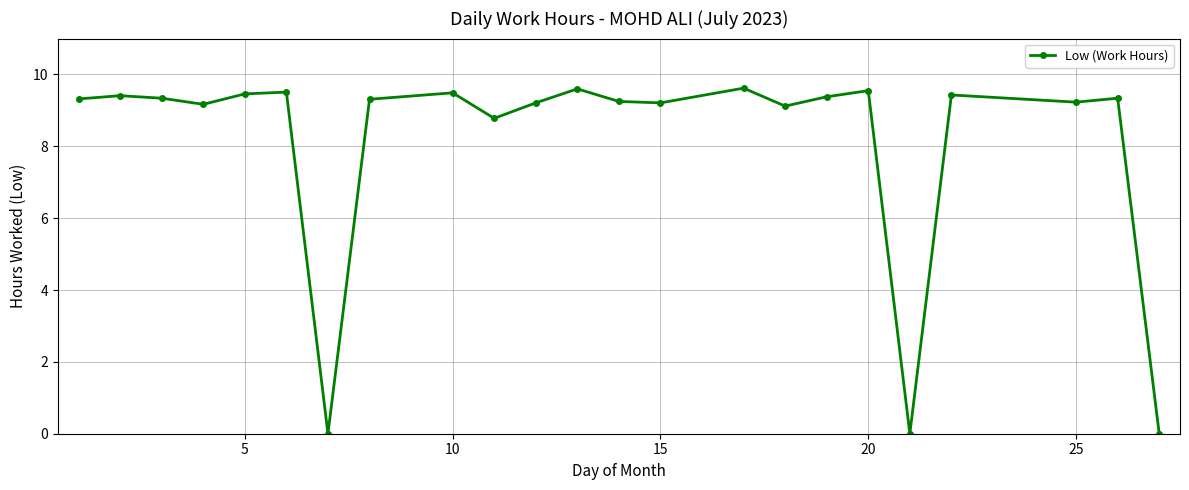

What is the difference between the maximum and minimum values?

9.6